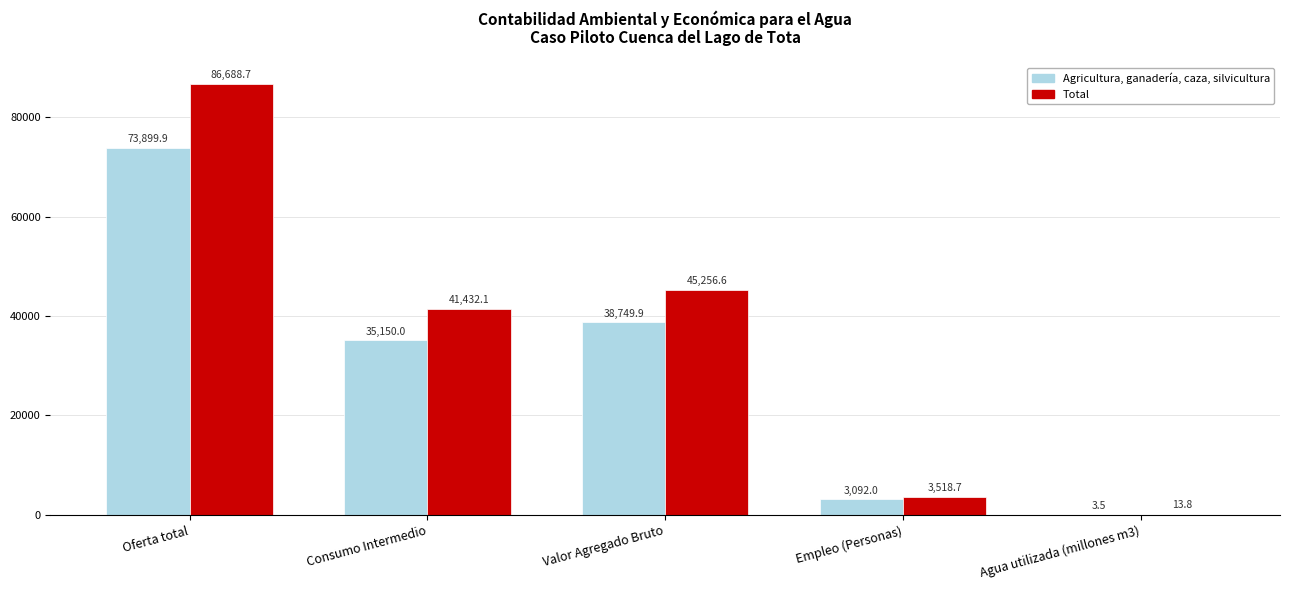

How many groups of bars are there?

5